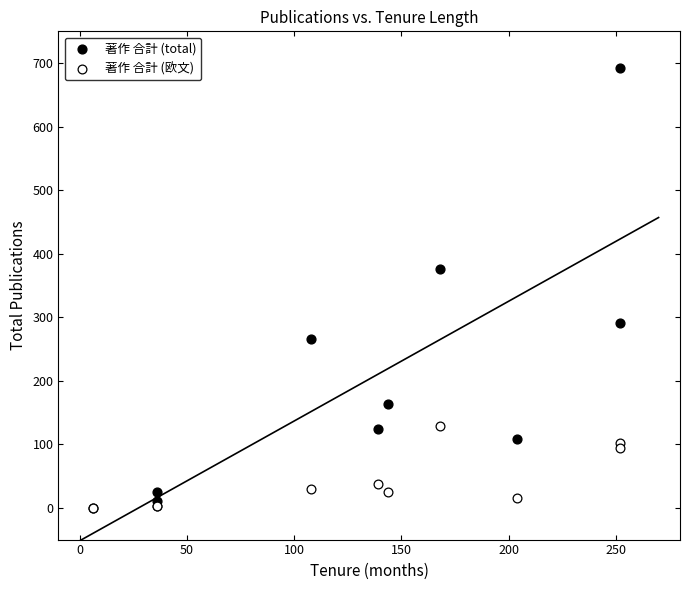

Which series has the largest Y range (max minus min)?

著作 合計 (total)